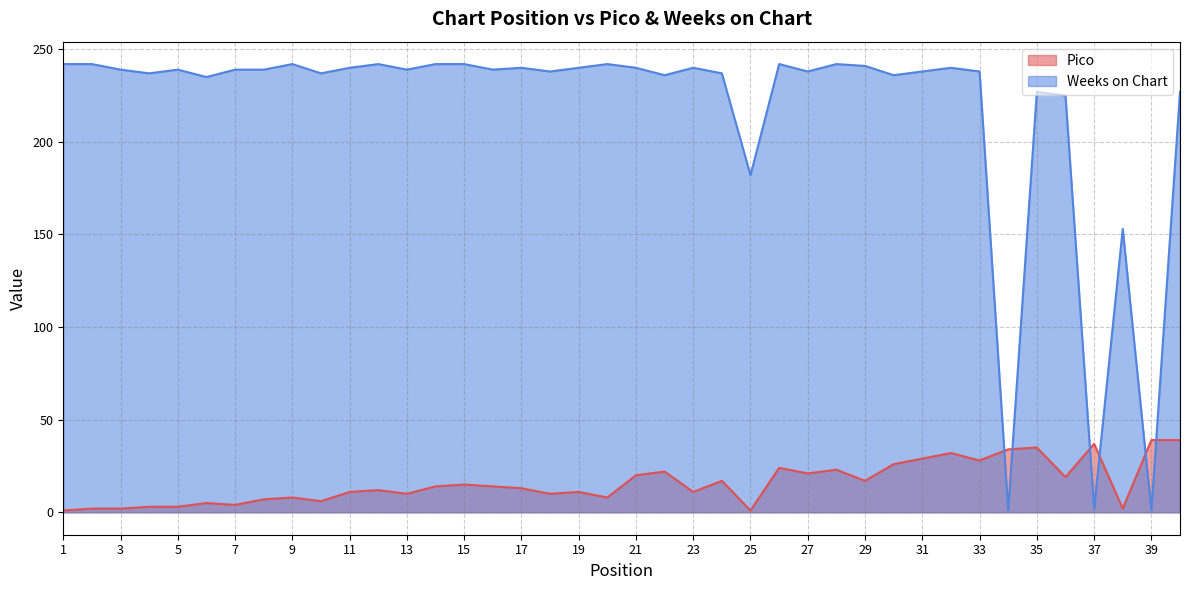

How many intersections are there between Pico and Weeks on Chart?

6